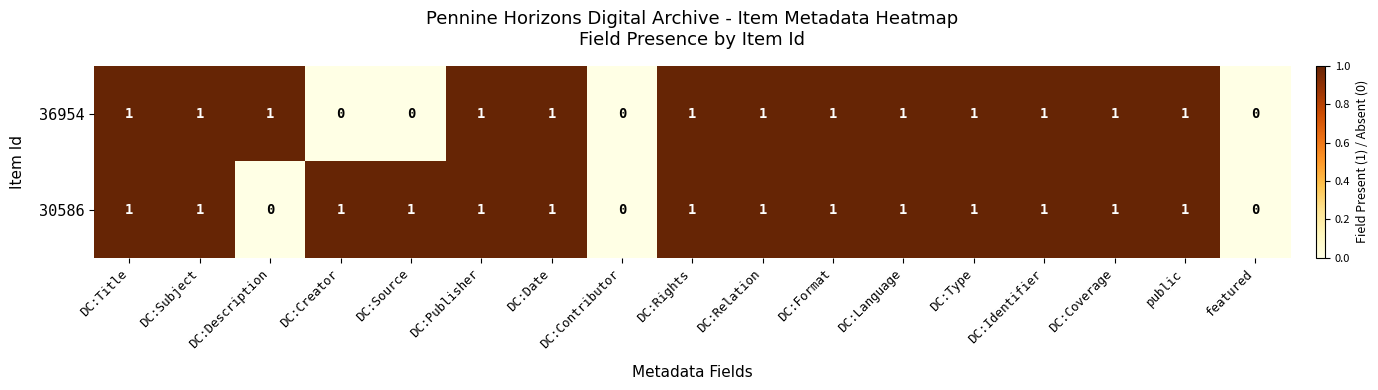

True or false: 30586 has a value of 0 at DC:Description.

True